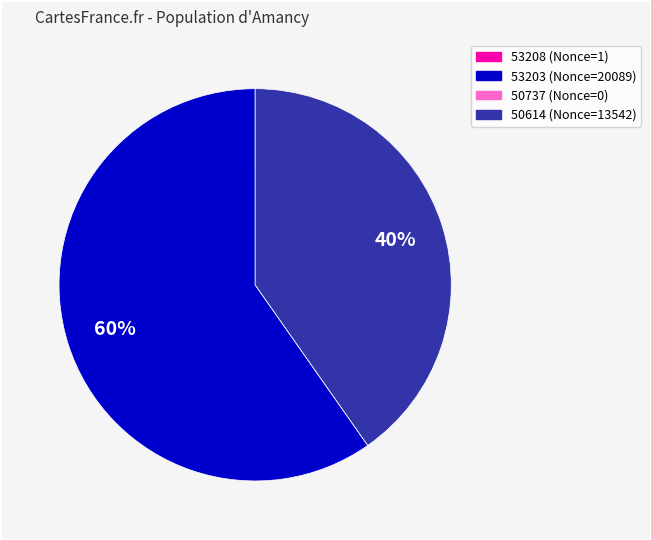

Which category has the biggest portion of the pie?

53203